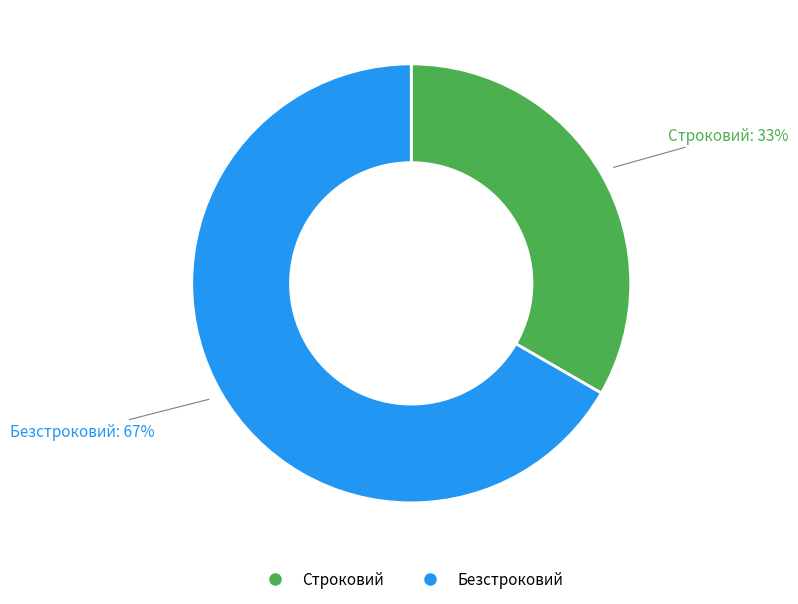

Count the number of slices in the pie.

2